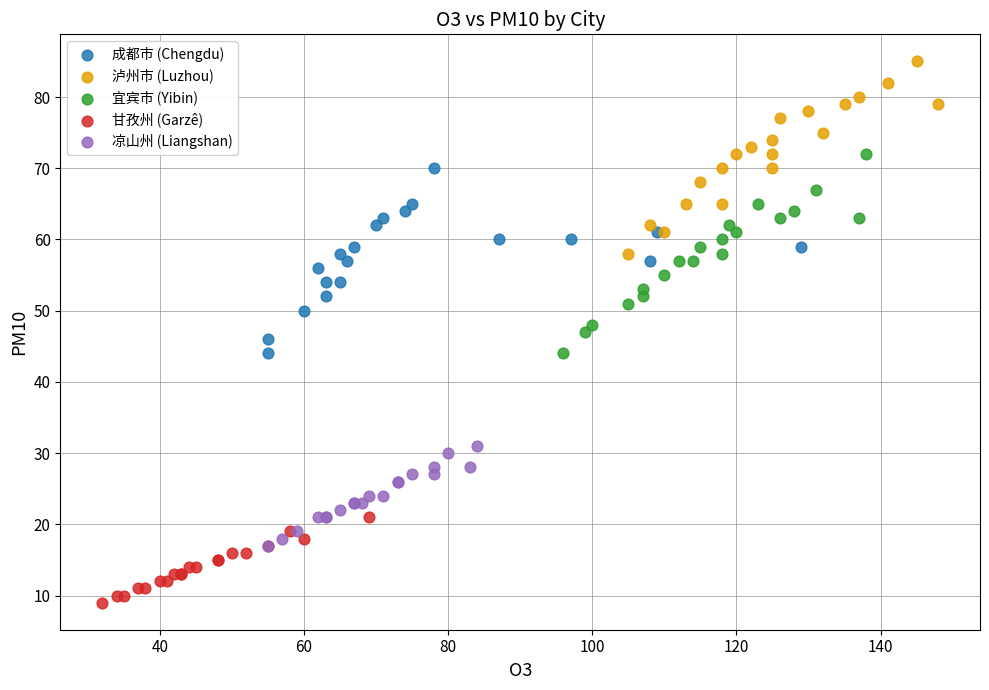

What are all the series names shown in the legend?

成都市 (Chengdu), 泸州市 (Luzhou), 宜宾市 (Yibin), 甘孜州 (Garzê), 凉山州 (Liangshan)